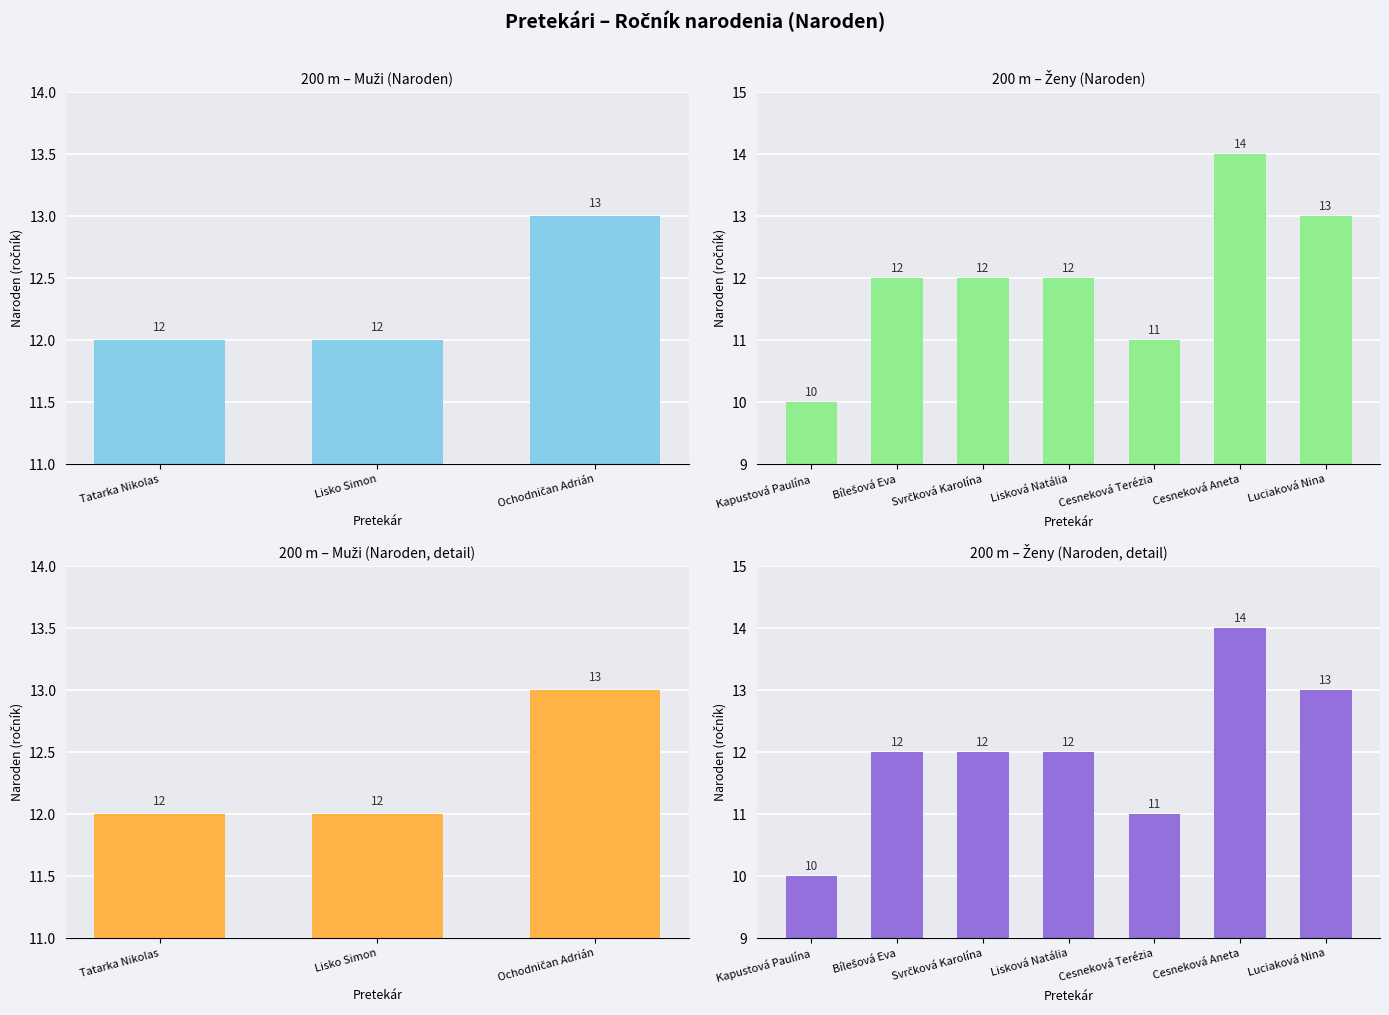

How many values exceed 12?

3